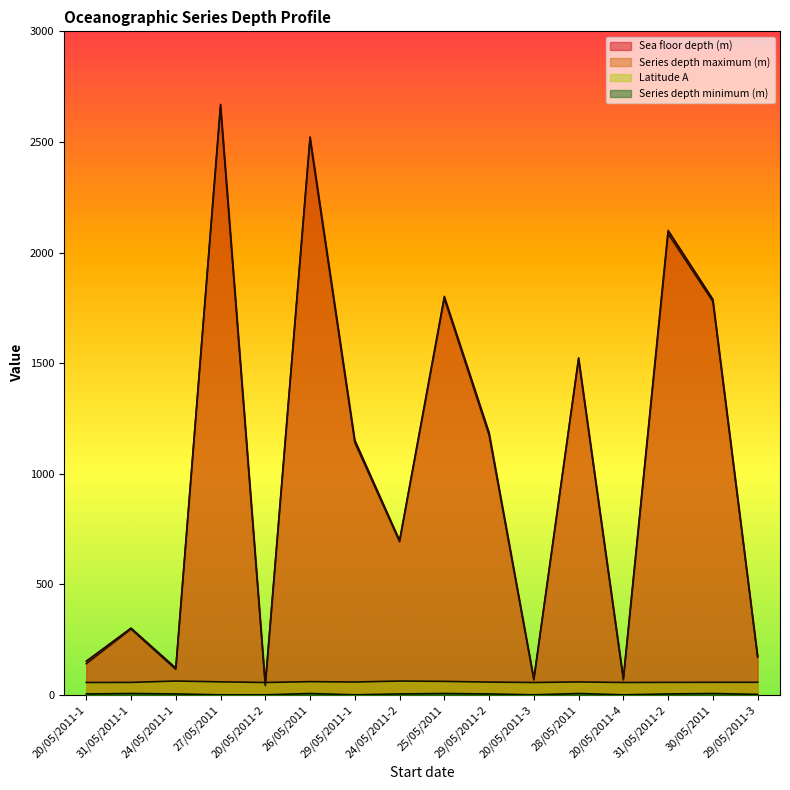

How many times do Latitude A and Sea floor depth (m) cross each other?

2